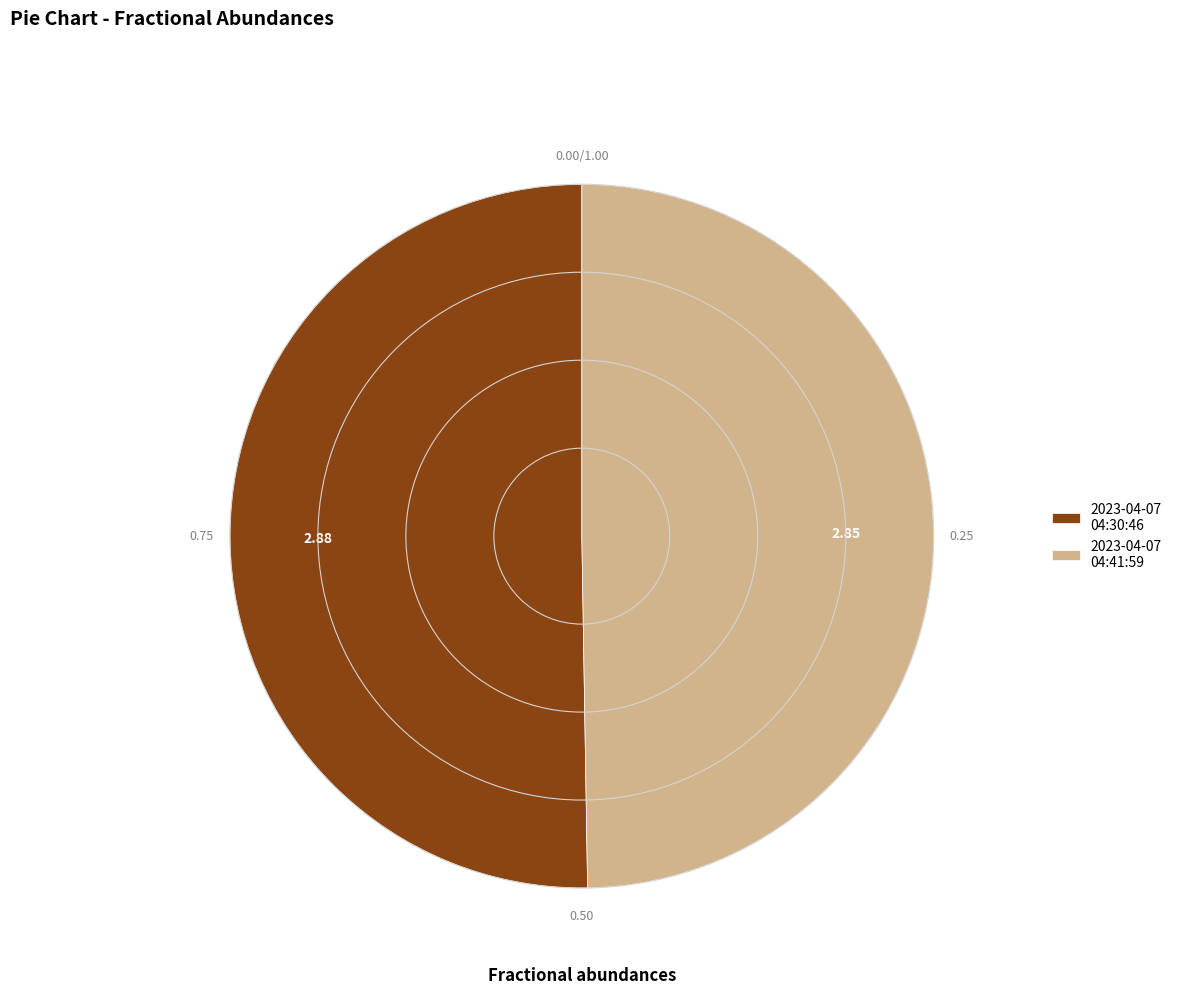

Do 2023-04-07 04:41:59 and 2023-04-07 04:30:46 together represent more than half of the pie?

Yes